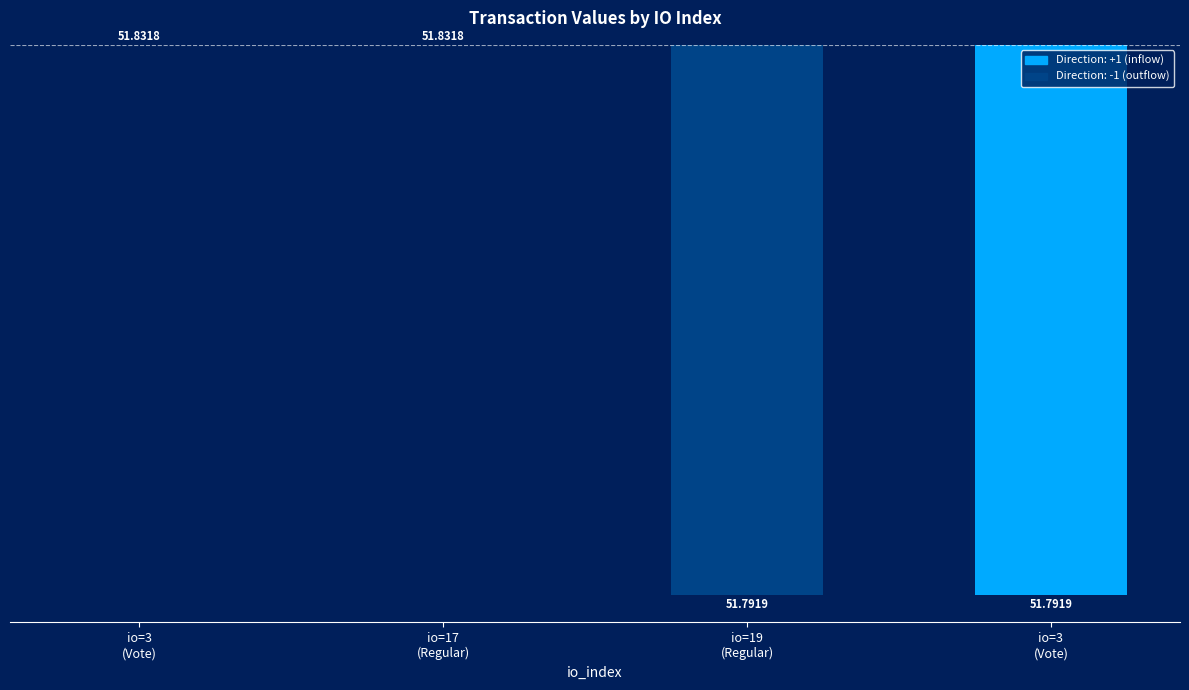

Are the bars horizontal?

No